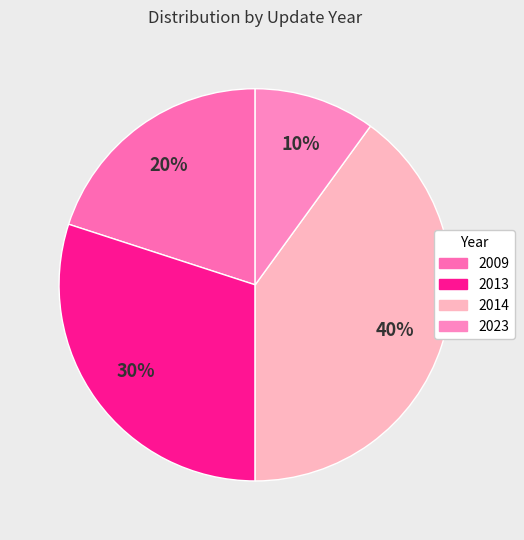

How many segments does this pie chart have?

4